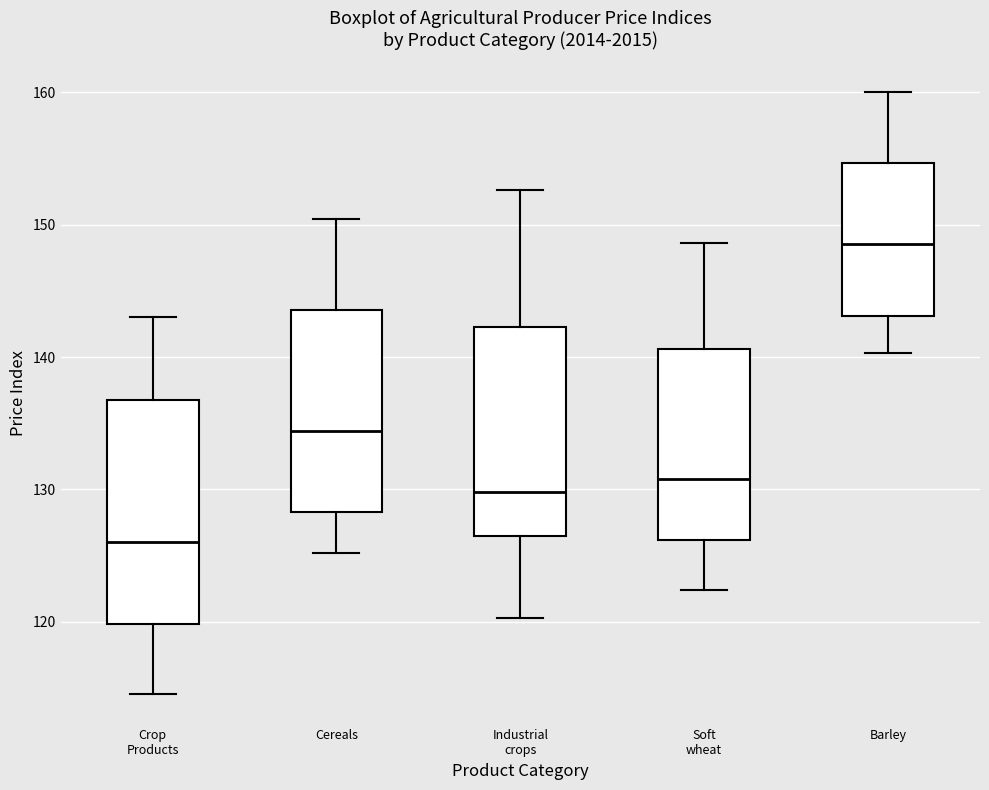

Reading left to right, transcribe this box plot: for each box, give where its median line is, the range the box spans, and where its two whiskers end, as read against the y-axis. The values are not printed on the chart, so give them approximately, as read against the axis.

Crop Products: median 126, box 120 to 137, whiskers 115 to 143
Cereals: median 134, box 128 to 144, whiskers 125 to 150
Industrial crops: median 130, box 126 to 142, whiskers 120 to 153
Soft wheat: median 131, box 126 to 141, whiskers 122 to 149
Barley: median 149, box 143 to 155, whiskers 140 to 160